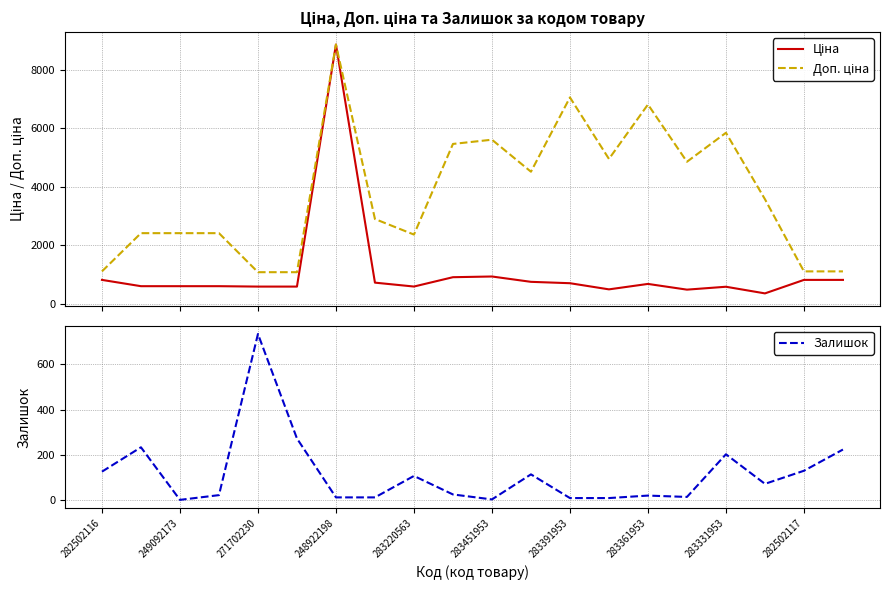

Reading left to right, extract all data points from this chart.

Ціна: 818.5	603.7	603.7	603.7	589.9	589.9	8856.7	724.5	591.6	910.4	934.5	752.2	705.1	495.0	681.0	485.4	584.4	357.4	818.5	818.5
Доп. ціна: 1109.2	2414.8	2414.8	2414.8	1081.7	1081.7	8856.7	2897.8	2366.5	5462.3	5607.2	4513.3	7051.3	4950.4	6809.8	4853.8	5843.9	3573.9	1109.2	1109.2
Залишок: 125.0	233.0	0.0	21.0	735.0	272.0	11.0	11.0	106.0	24.0	2.0	113.0	8.0	8.0	19.0	13.0	202.0	71.0	129.0	223.0